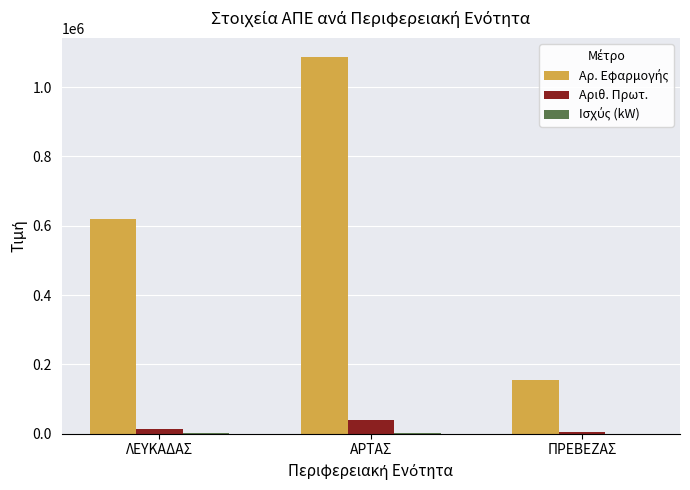

At which category is the sum across all series the highest?

ΑΡΤΑΣ